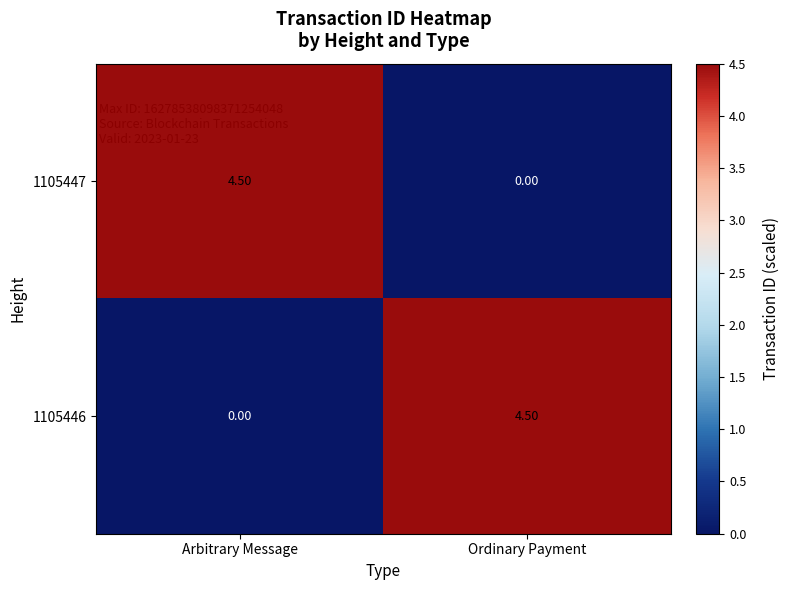

At which label does 1105447 reach its peak?

Arbitrary Message